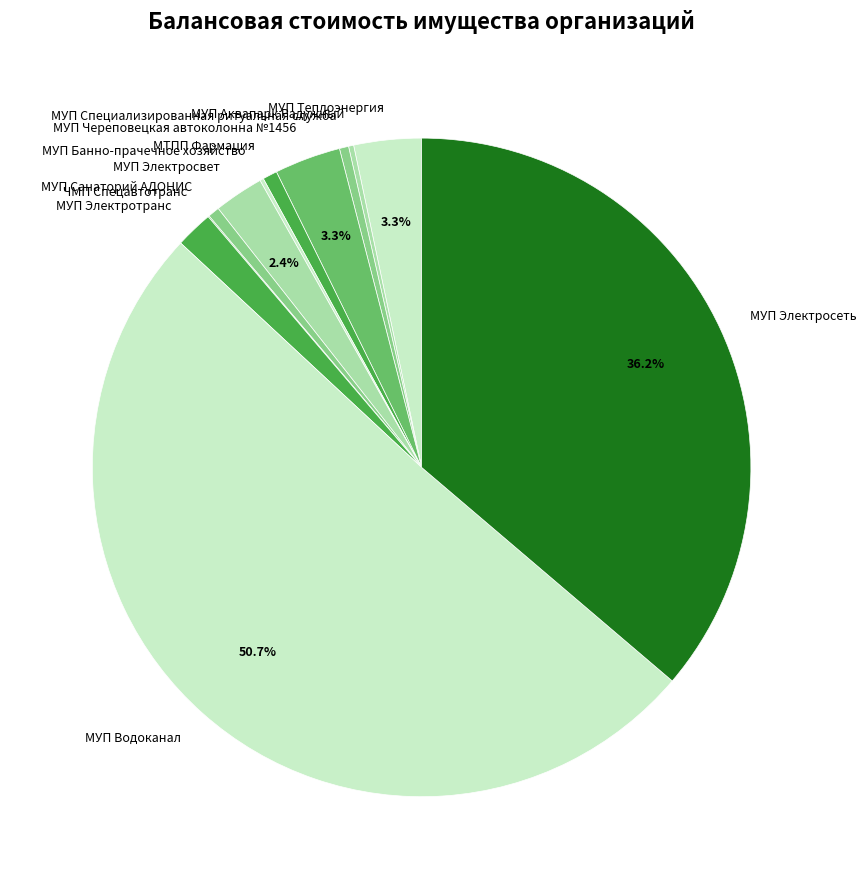

Which slice represents more than half of the pie?

МУП Водоканал